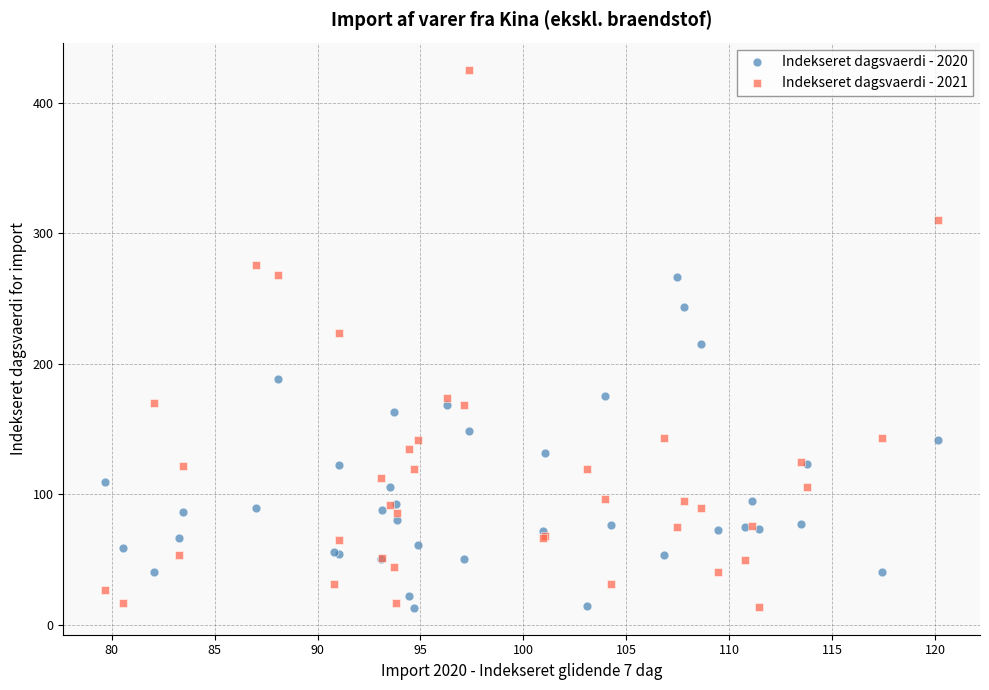

What are all the series names shown in the legend?

Indekseret dagsvaerdi - 2020, Indekseret dagsvaerdi - 2021